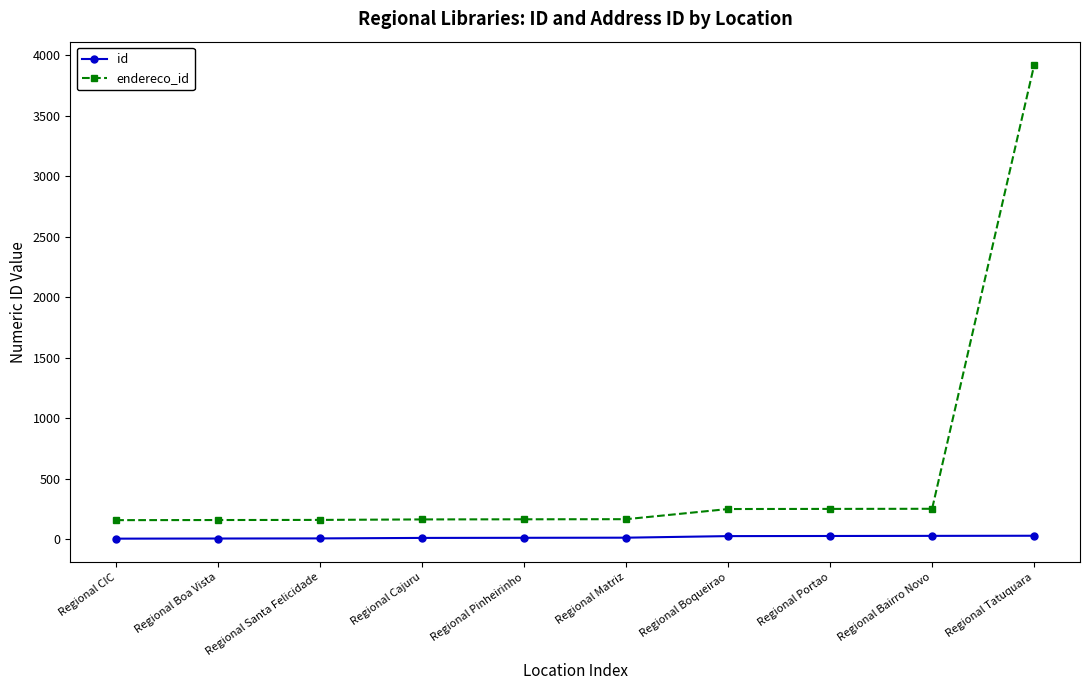

What is the sum of all id values?

144